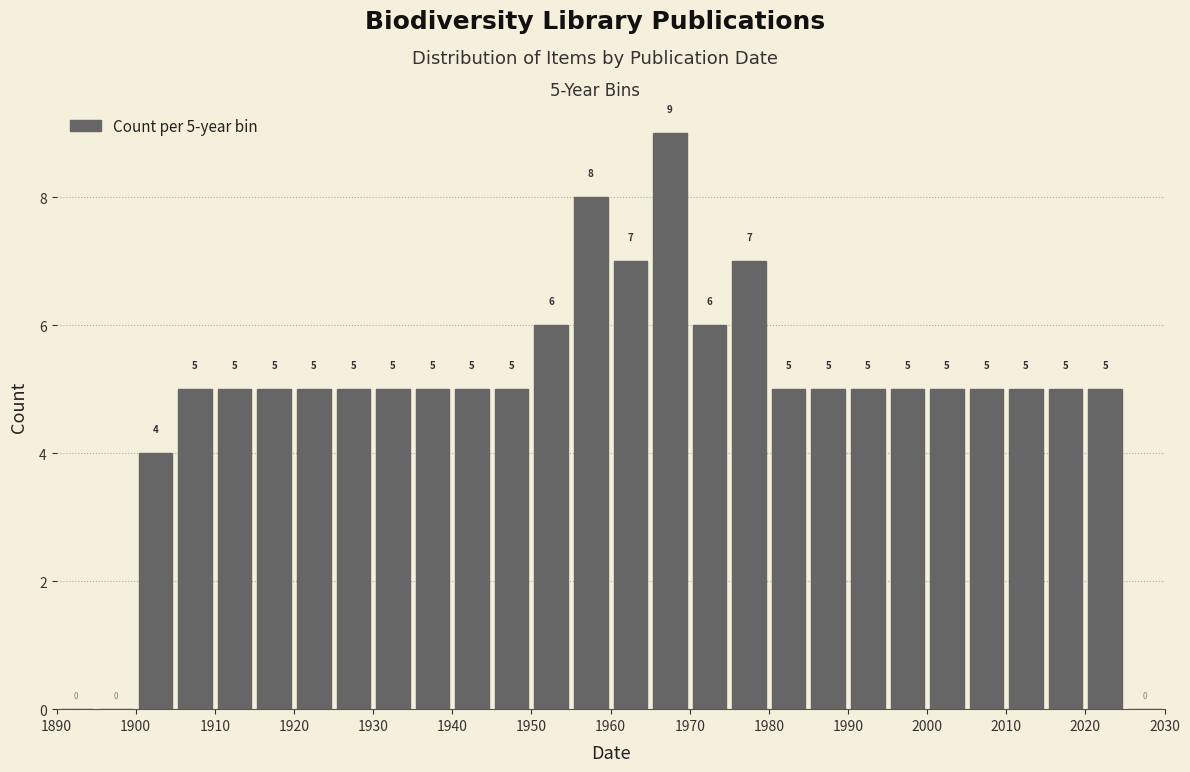

Which range on the x-axis has the tallest bar?

1965 to 1970